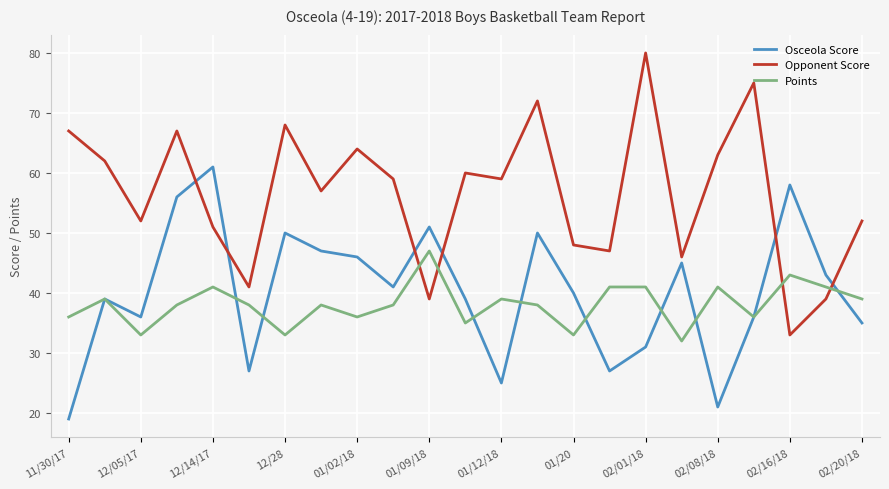

What is the minimum value for Points?

32